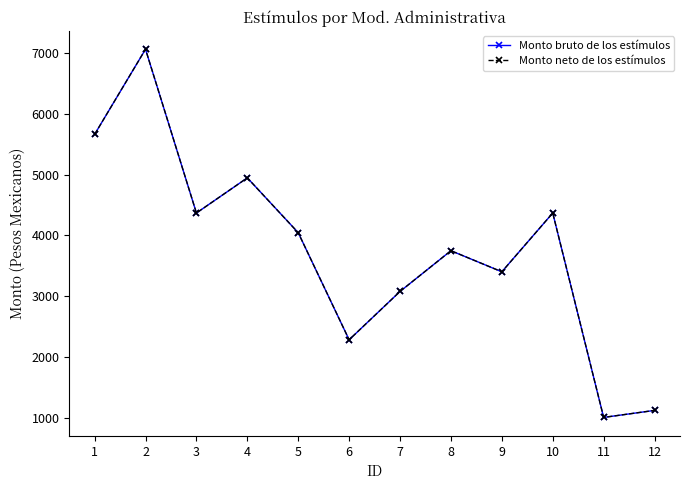

What is the approximate value of Monto bruto de los estímulos at 3?

4369.2